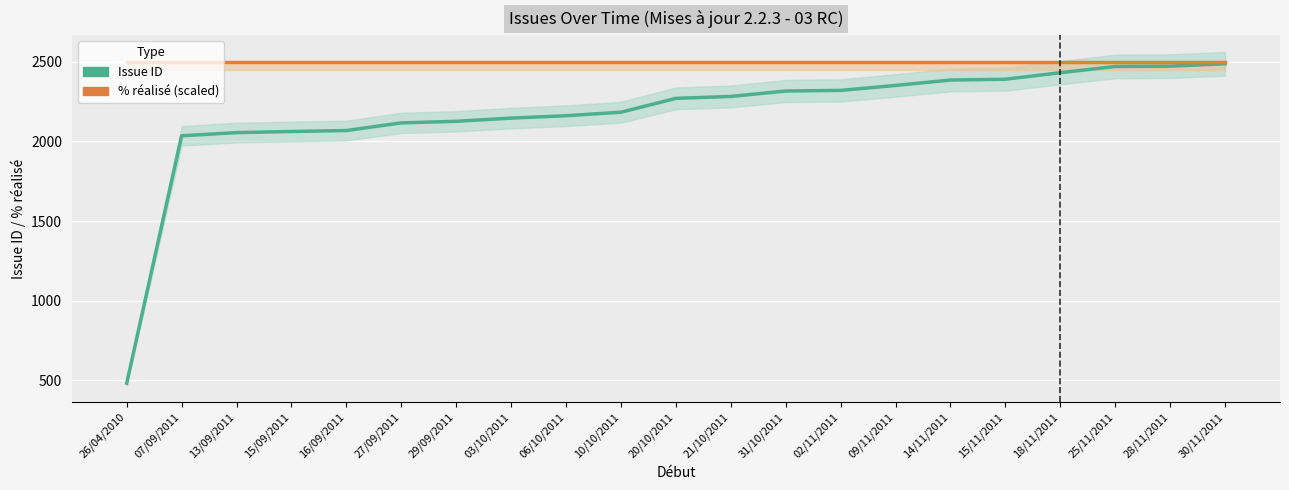

Which series has the widest spread of values?

Issue ID